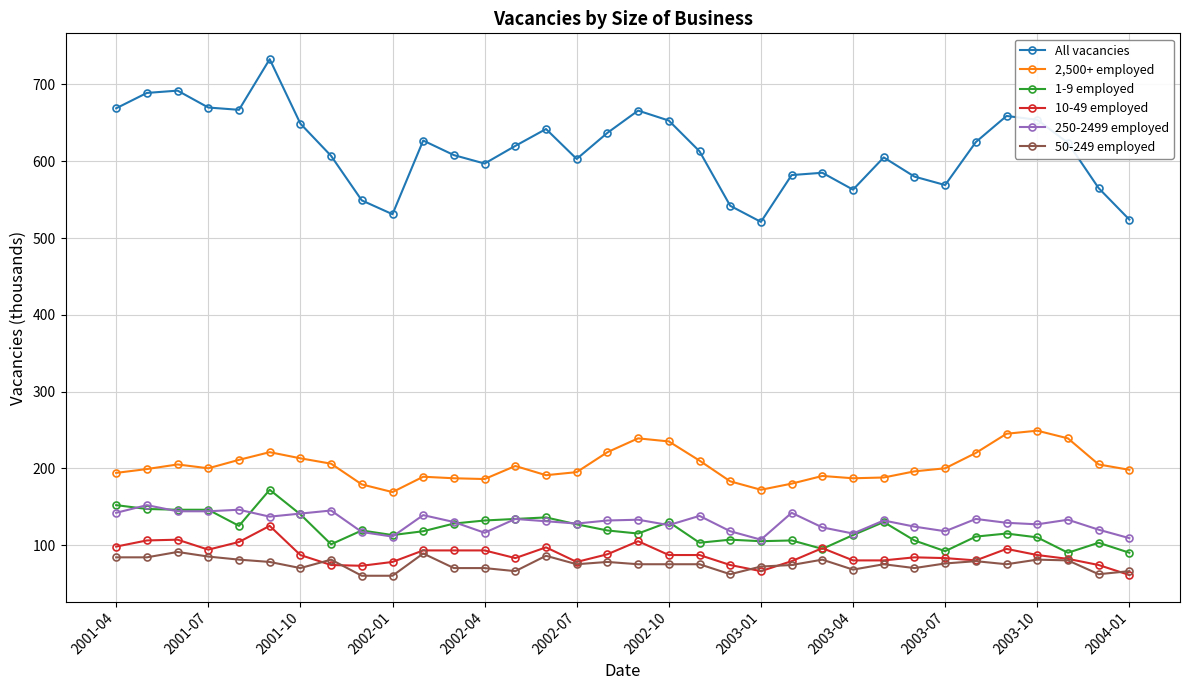

What is the value of the All vacancies point at the 29th from the left?

625